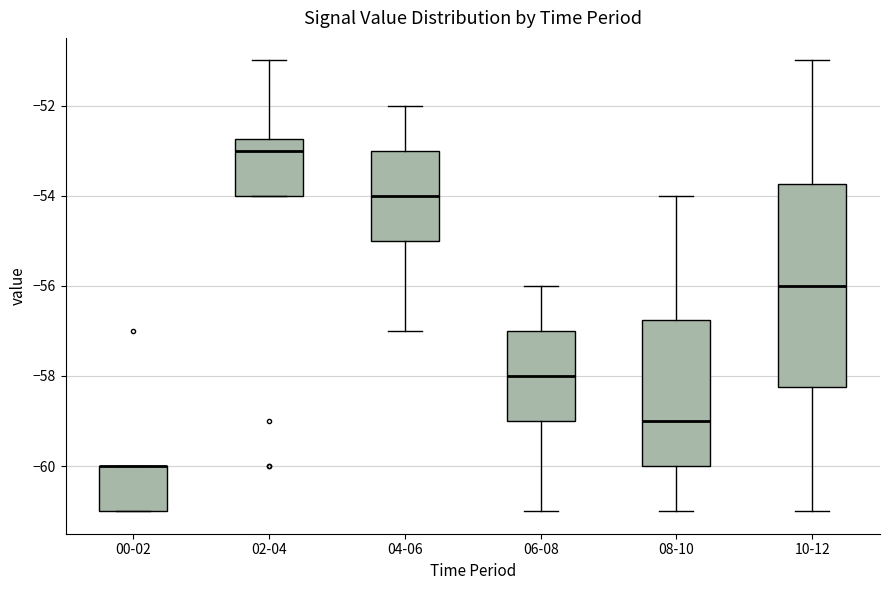

Reading left to right, read every box against the y-axis: the position of its median line, the range the box covers, and the ends of its whiskers. The values are not printed on the chart, so give them approximately, as read against the axis.

00-02: median -60.0 (drawn on the box's upper edge), box -61.0 to -60.0, whiskers -61.0 to -60.0
02-04: median -53.0, box -54.0 to -52.8, whiskers -54.0 to -51.0
04-06: median -54.0, box -55.0 to -53.0, whiskers -57.0 to -52.0
06-08: median -58.0, box -59.0 to -57.0, whiskers -61.0 to -56.0
08-10: median -59.0, box -60.0 to -56.8, whiskers -61.0 to -54.0
10-12: median -56.0, box -58.2 to -53.8, whiskers -61.0 to -51.0